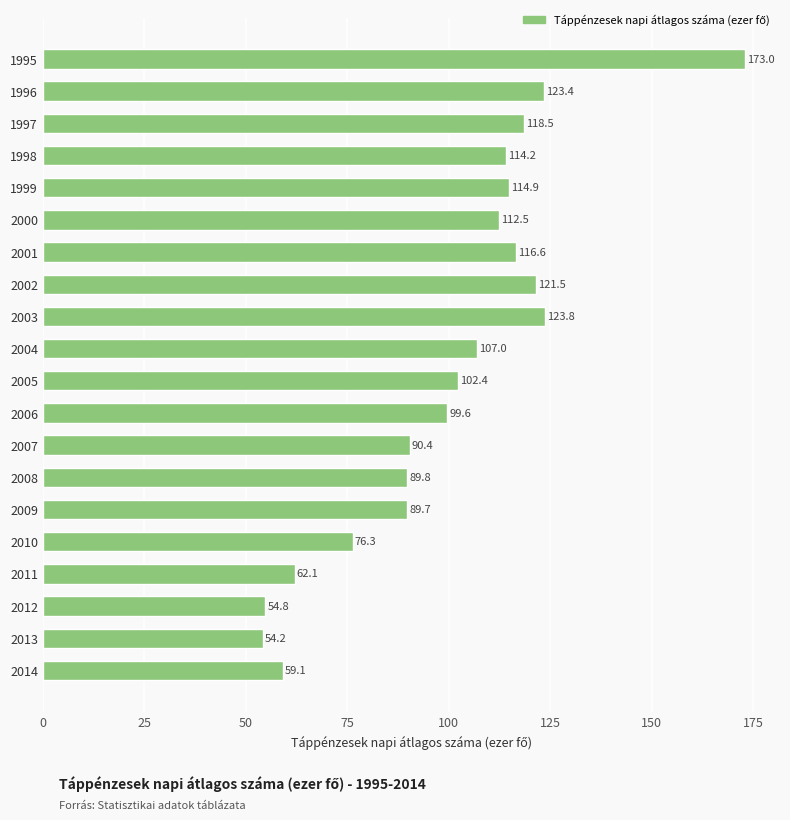

The chart shows a value of 89.8 at 2008. True or false?

True